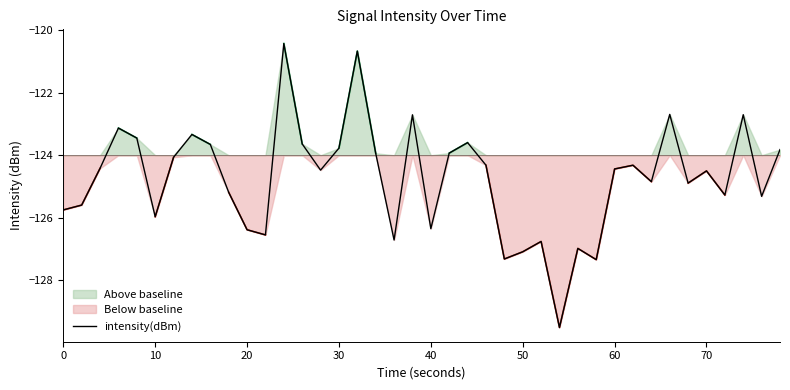

How many values are below -124?

25